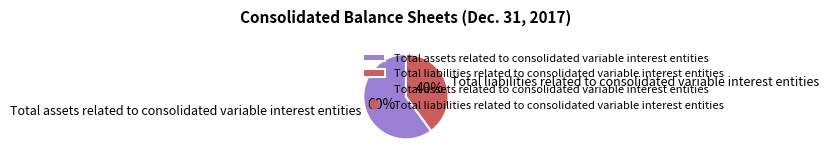

Does Total assets related to consolidated variable interest entities represent more than half of the total?

Yes